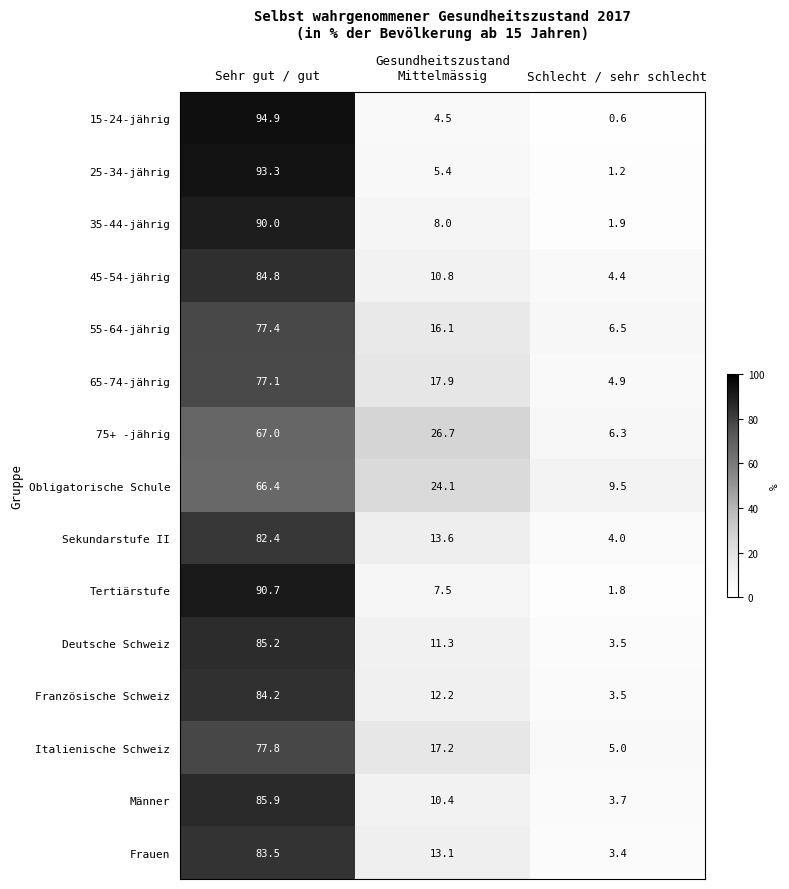

At which category is the sum across all series the highest?

Sehr gut / gut